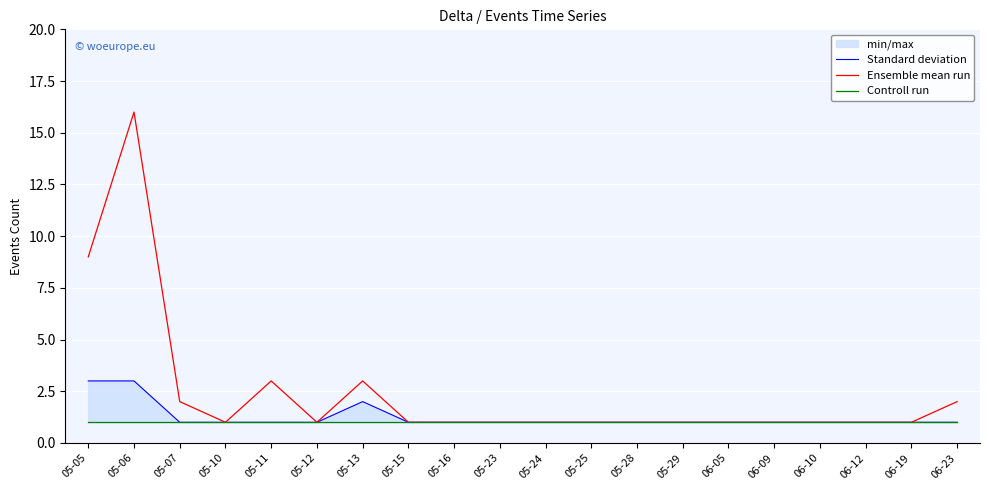

True or false: Ensemble mean run has more than 2 points higher than both neighbors.

True